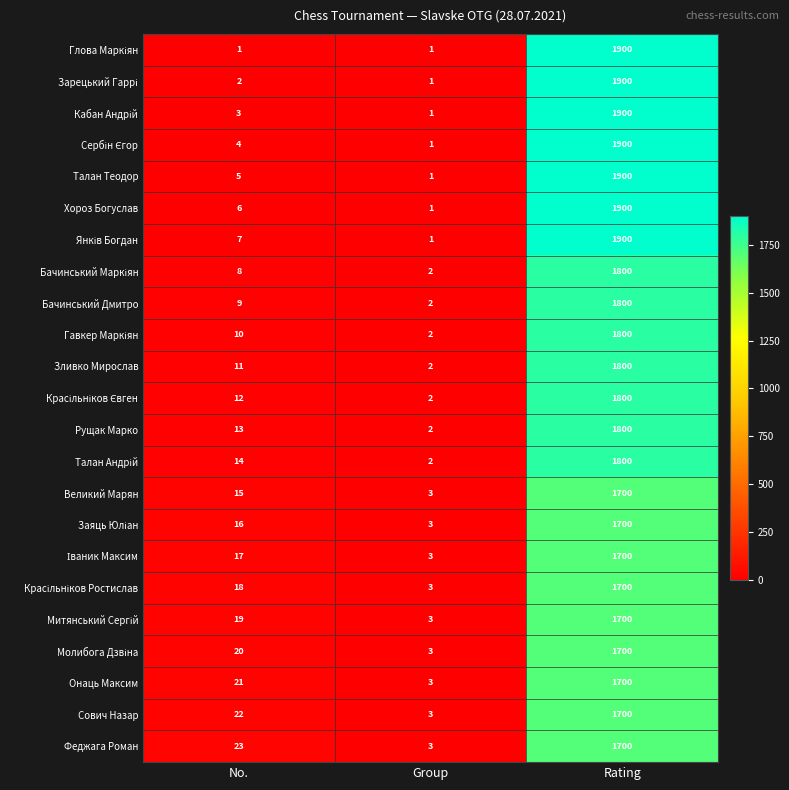

At how many categories does at least one series exceed 1791?

1